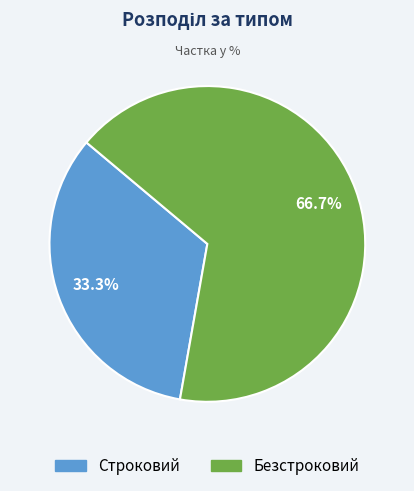

What percentage is the Безстроковий slice, to the nearest percent?

67%